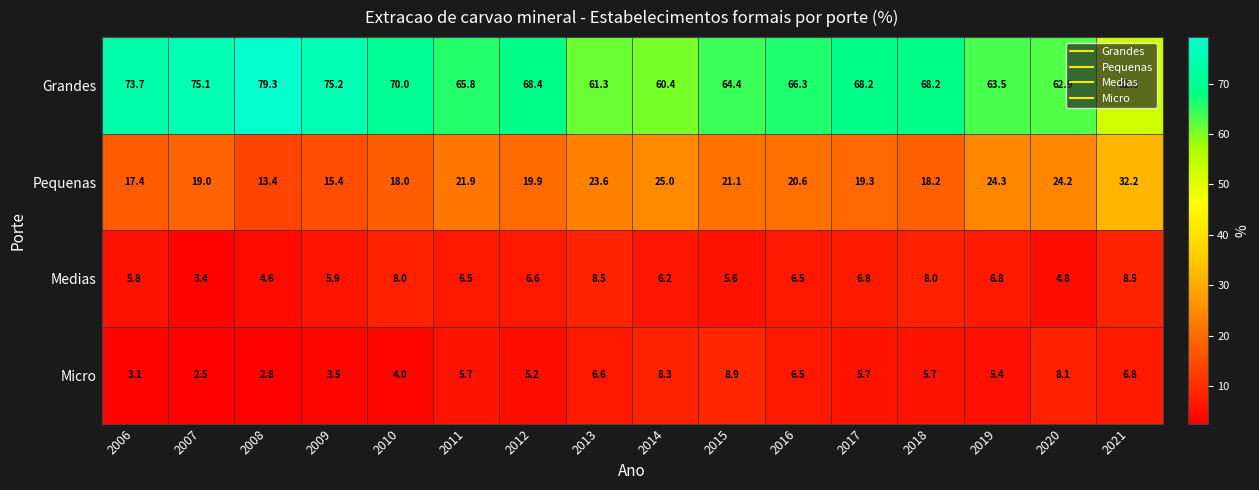

Which series has the widest spread of values?

Grandes